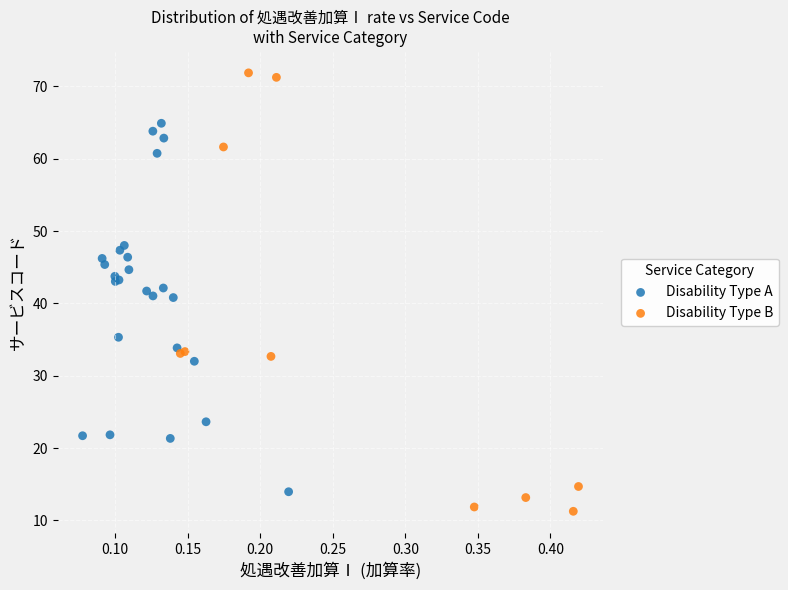

Which series has the largest Y range (max minus min)?

Disability Type B